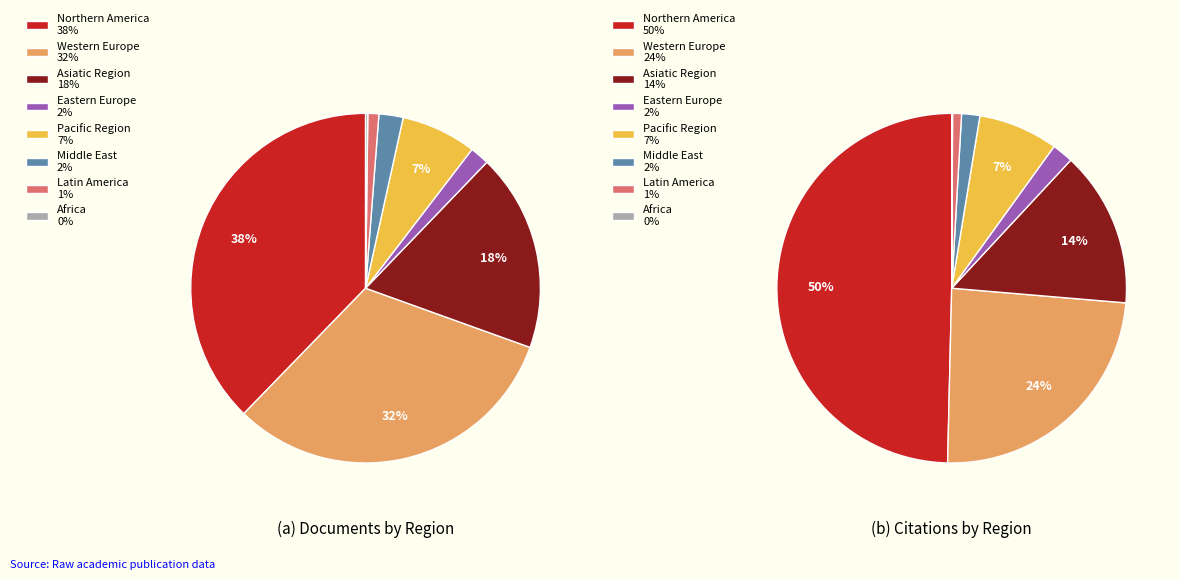

Which slice is the largest?

Northern America